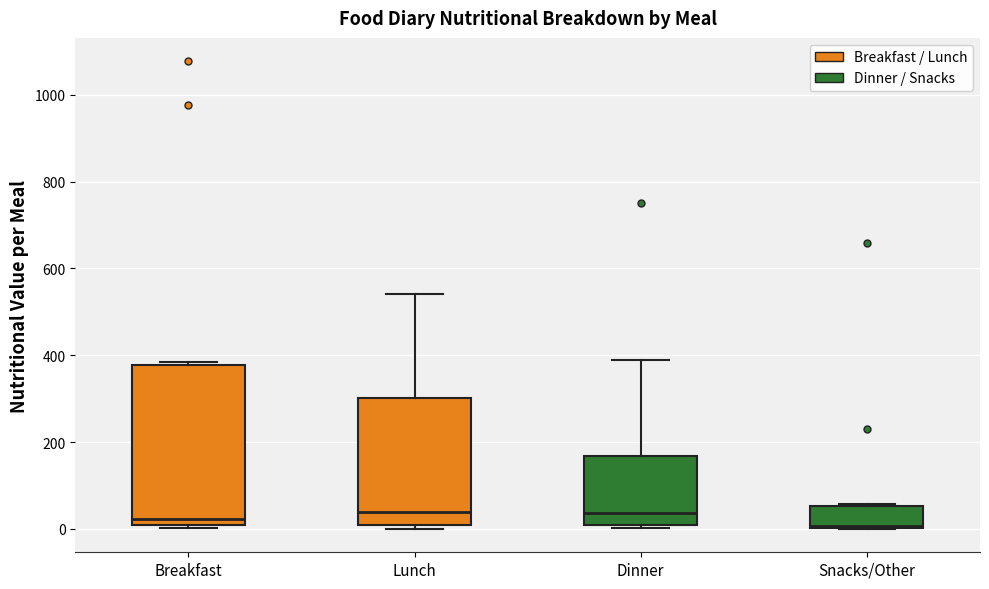

Reading left to right, read every box against the y-axis: the position of its median line, the range the box covers, and the ends of its whiskers. The values are not printed on the chart, so give them approximately, as read against the axis.

Breakfast: median 20, box 0 to 380, whiskers 0 (just below the box's lower edge) to 380 (just above the box's upper edge)
Lunch: median 40, box 0 to 300, whiskers 0 (just below the box's lower edge) to 540
Dinner: median 40, box 0 to 160, whiskers 0 (just below the box's lower edge) to 380
Snacks/Other: median 0, box 0 to 60, whiskers 0 to 60